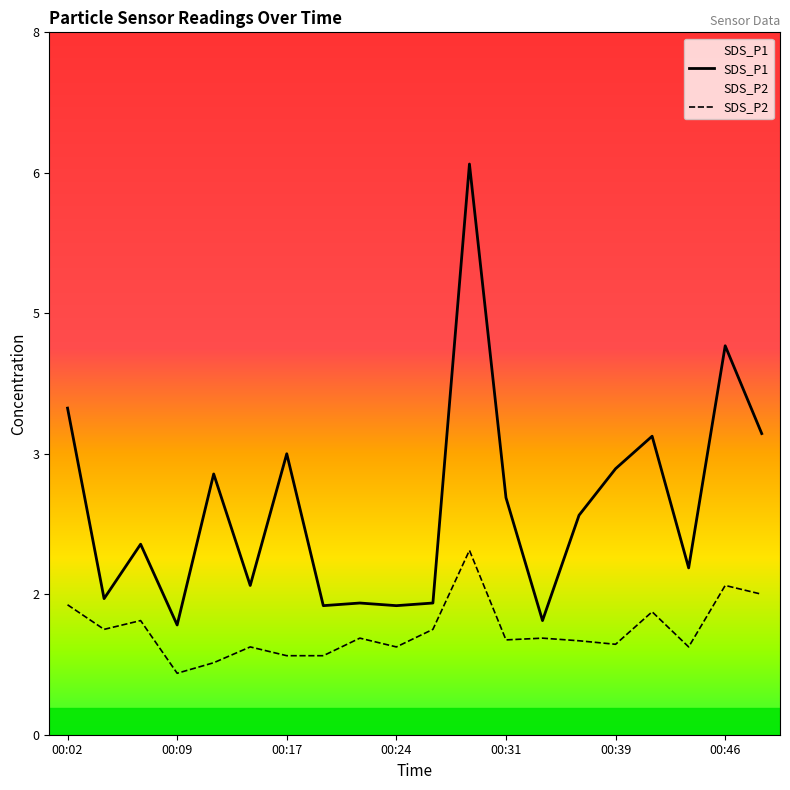

True or false: SDS_P1 has more than 0 interior local peaks.

True